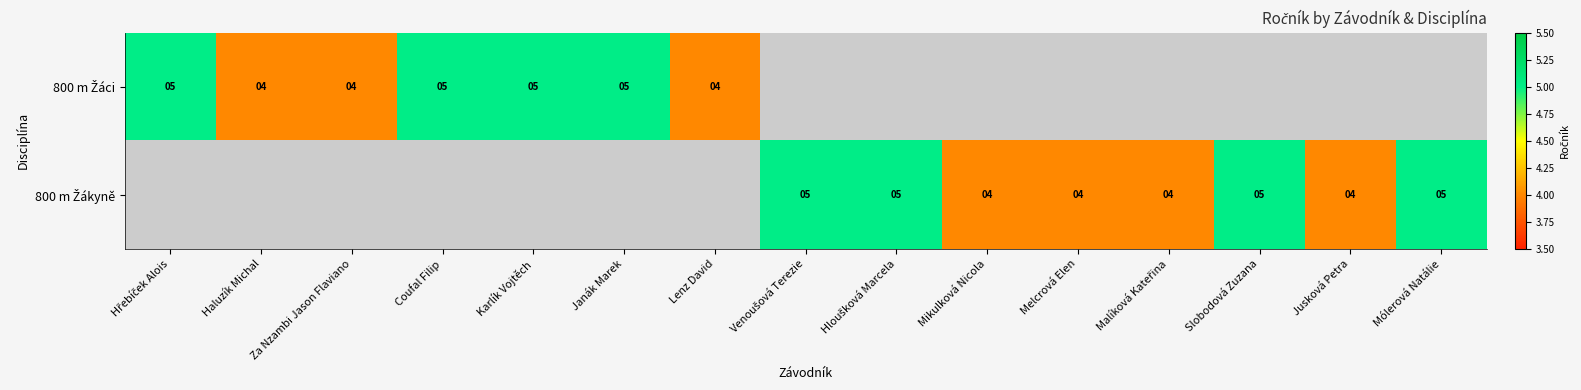

Rank the series by their average value, from highest to lowest.

800 m Žáci, 800 m Žákyně